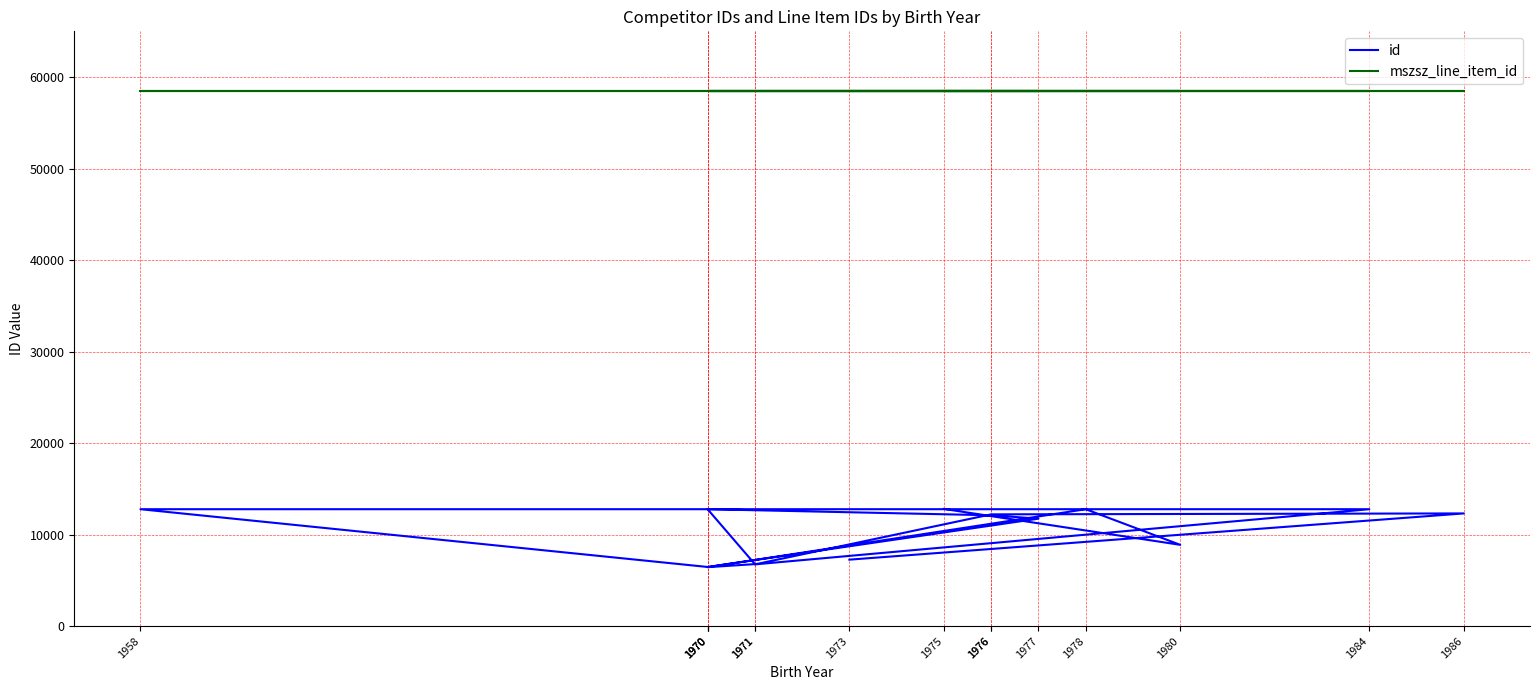

At which label is mszsz_line_item_id closest to 58533?

1975